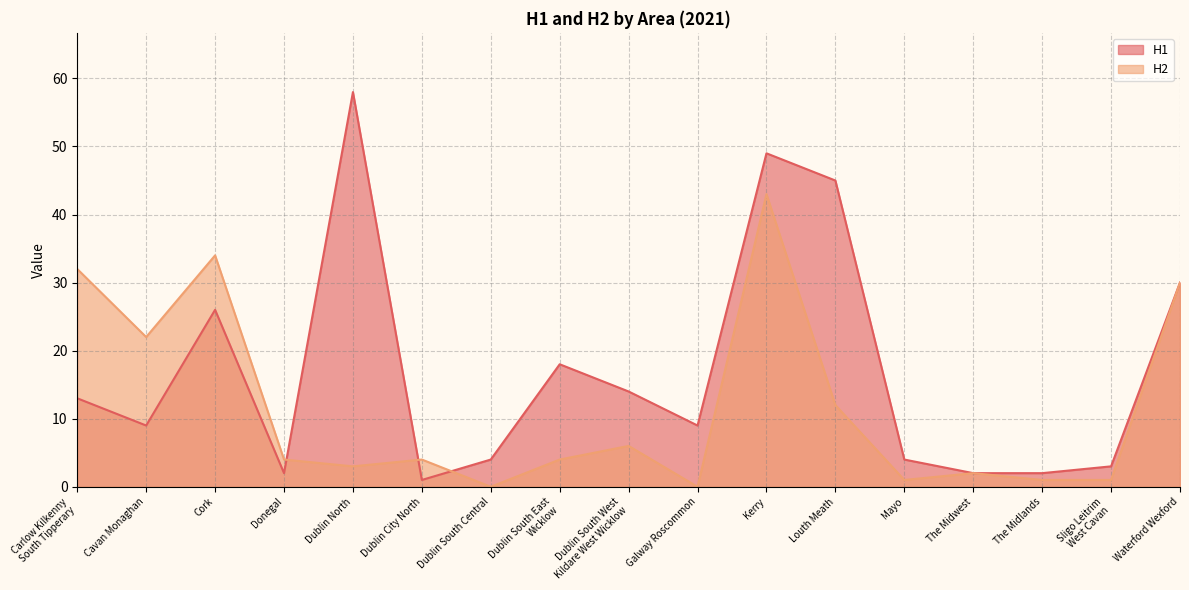

How many positive values does the H2 series have?

15